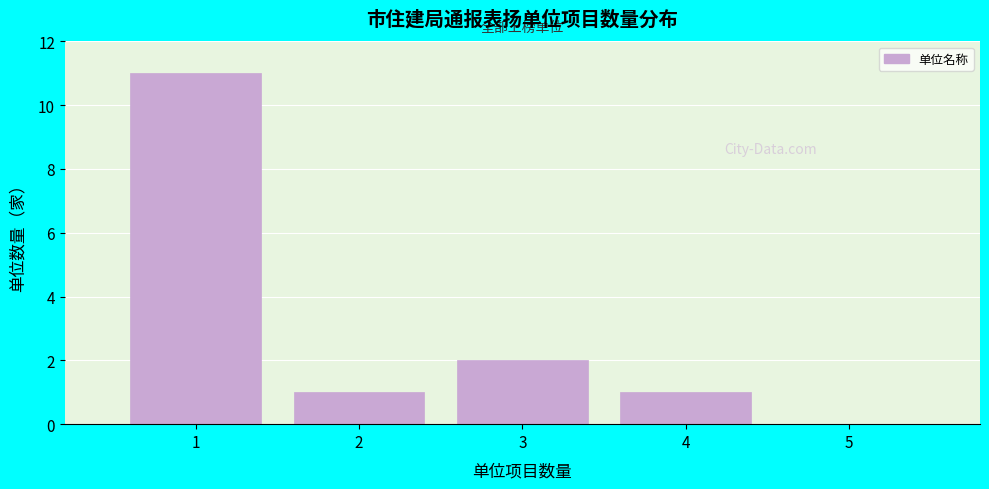

Reading right to left, list all the values displayed in this chart.

5=0	4=1	3=2	2=1	1=11